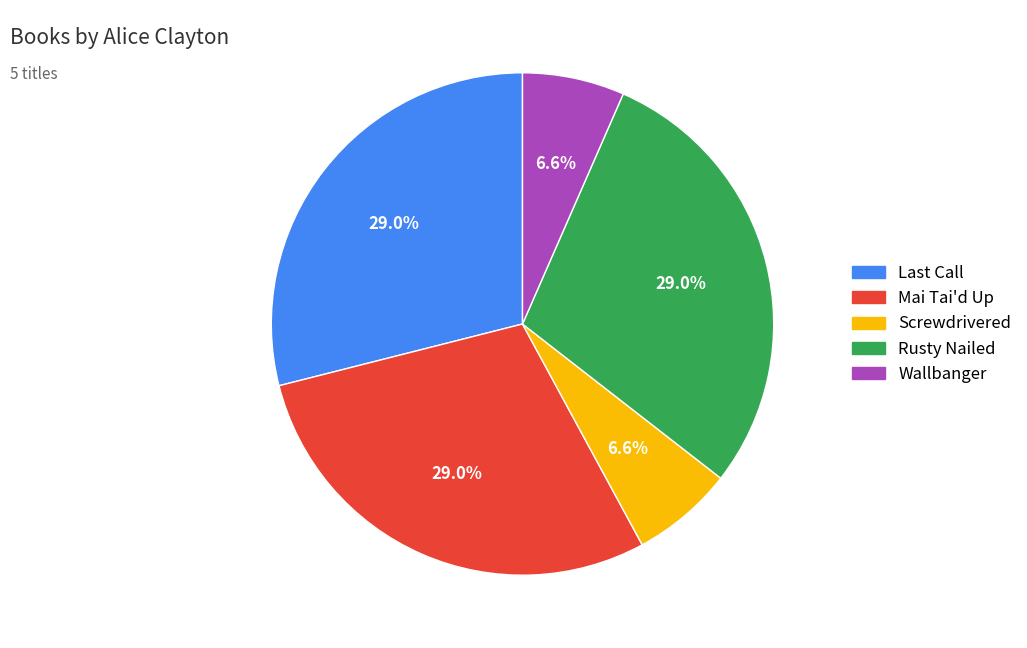

Count the number of slices in the pie.

5